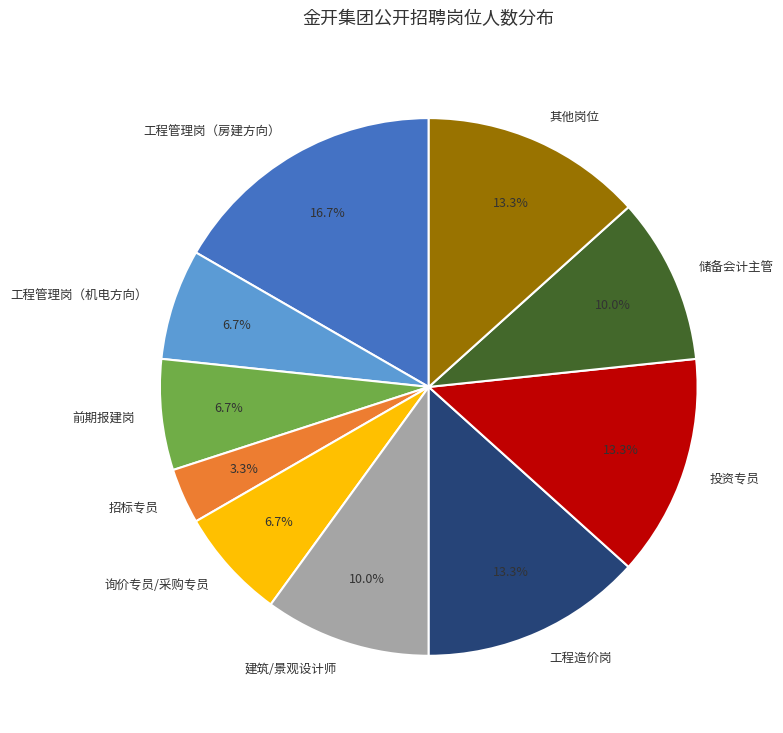

How much of the chart is everything except 询价专员/采购专员?

93.3%